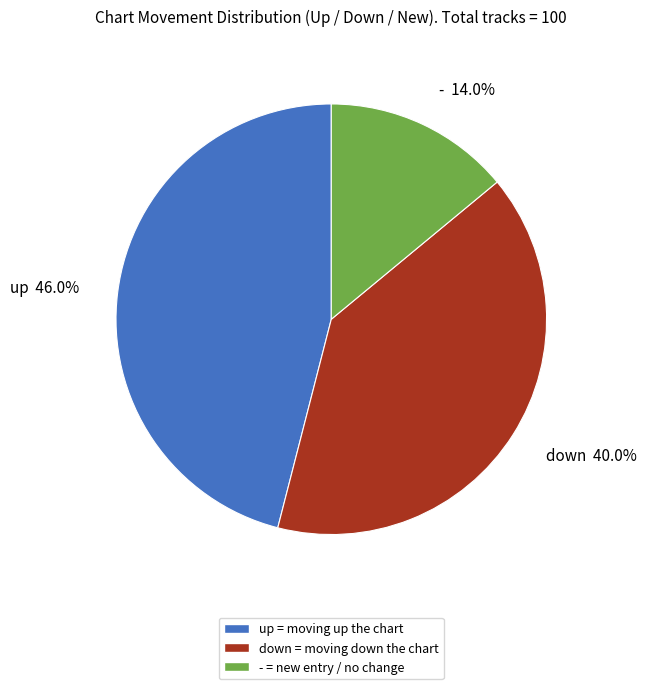

What percentage is the up slice, to the nearest percent?

46%